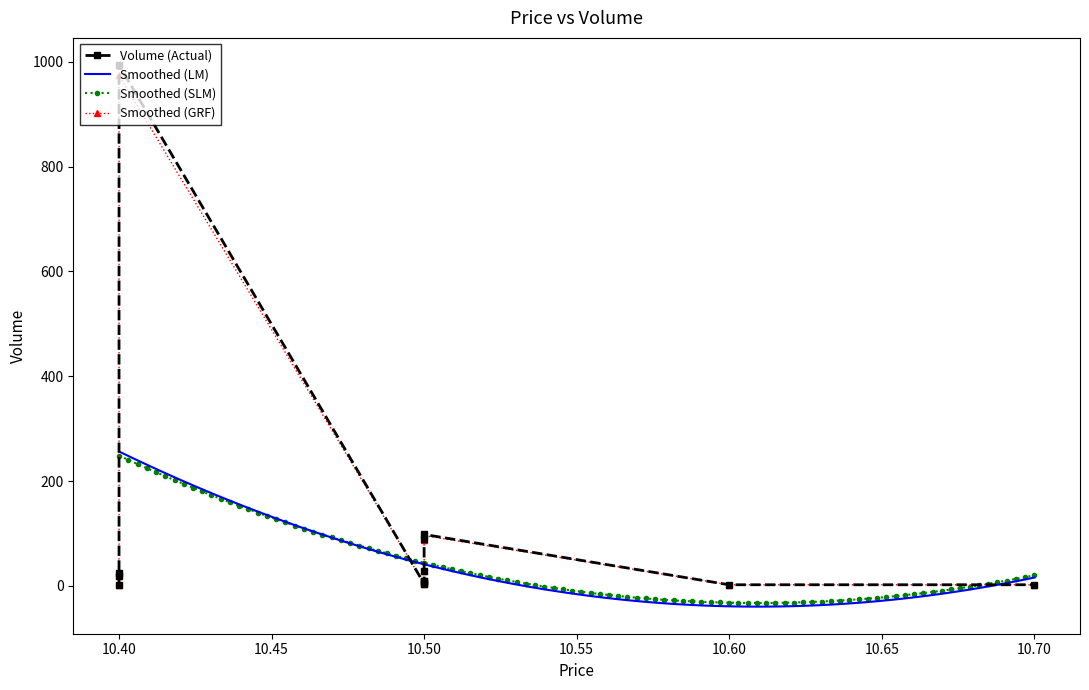

Rank the categories by value from highest to lowest.

10.4, 10.5, 10.5, 10.5, 10.4, 10.4, 10.5, 10.5, 10.5, 10.5, 10.6, 10.7, 10.4